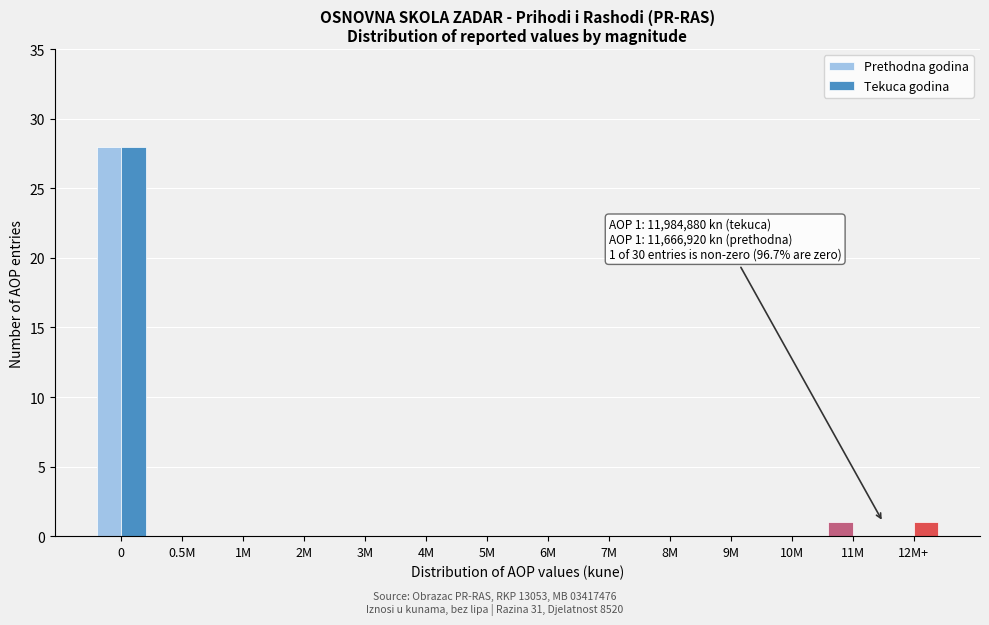

Reading left to right, list all the values displayed in this chart.

Prethodna godina: 0=28	0.5M=0	1M=0	2M=0	3M=0	4M=0	5M=0	6M=0	7M=0	8M=0	9M=0	10M=0	11M=1	12M+=0
Tekuca godina: 0=28	0.5M=0	1M=0	2M=0	3M=0	4M=0	5M=0	6M=0	7M=0	8M=0	9M=0	10M=0	11M=0	12M+=1